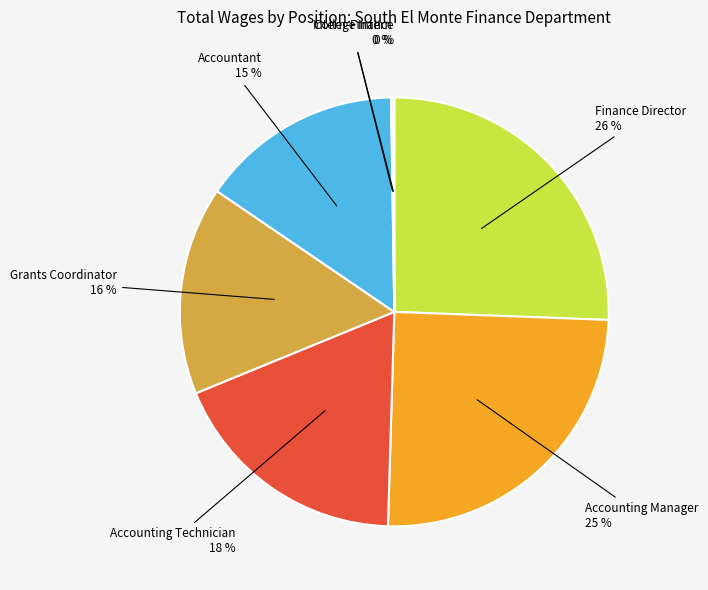

To the nearest percent, what is the difference between the largest and smallest slice percentages?

26%